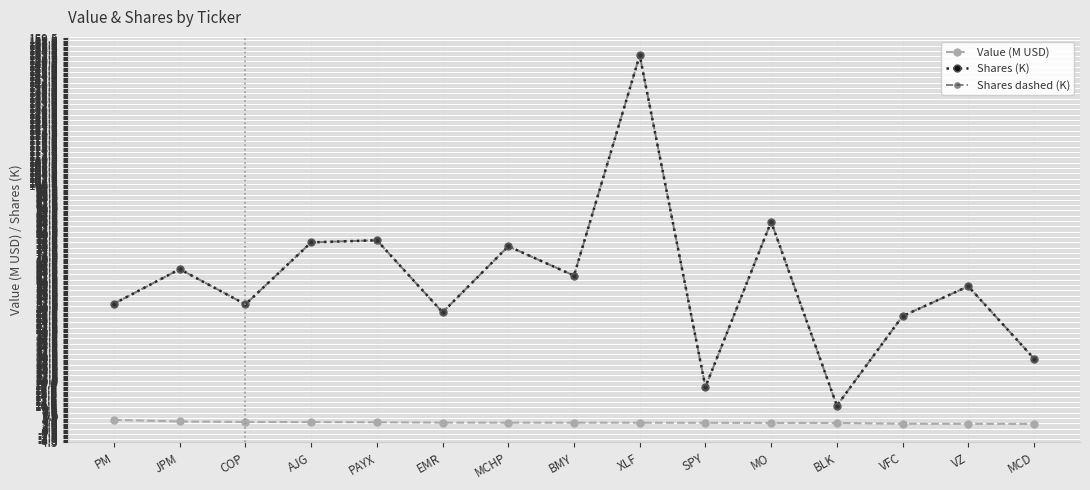

What is the difference between the highest and lowest values at VZ?

55.8